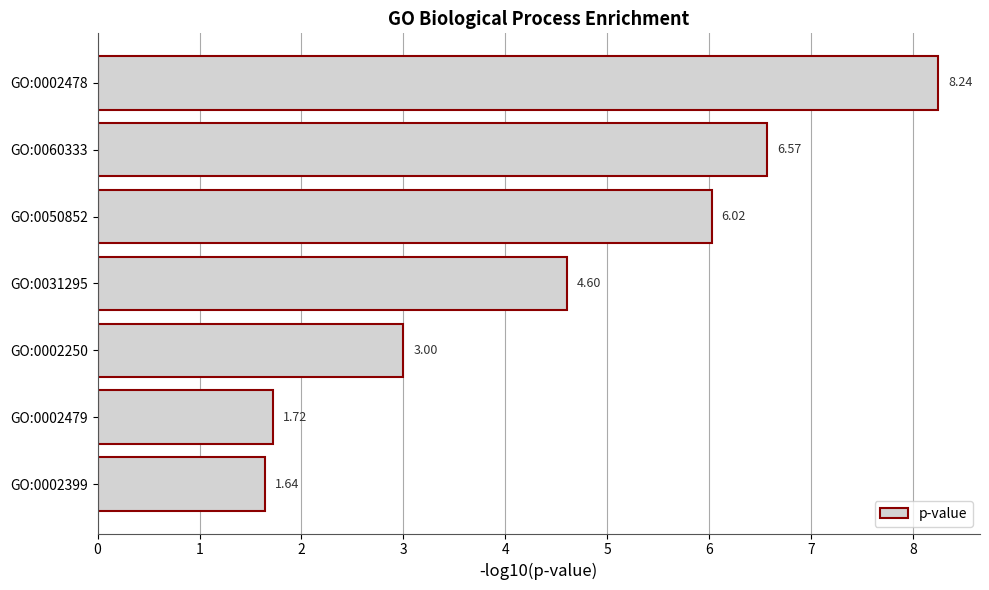

List the labels in order of value, largest first.

GO:0002478, GO:0060333, GO:0050852, GO:0031295, GO:0002250, GO:0002479, GO:0002399